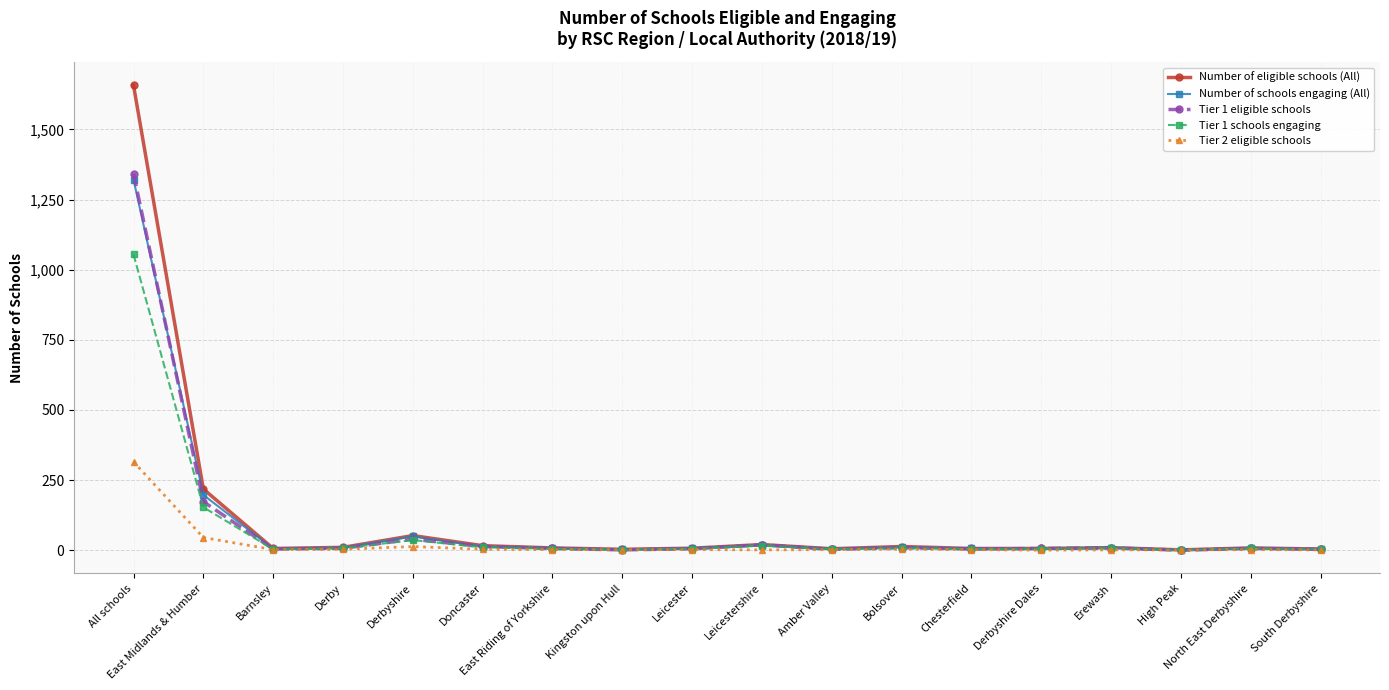

At which category is the sum across all series the highest?

All schools